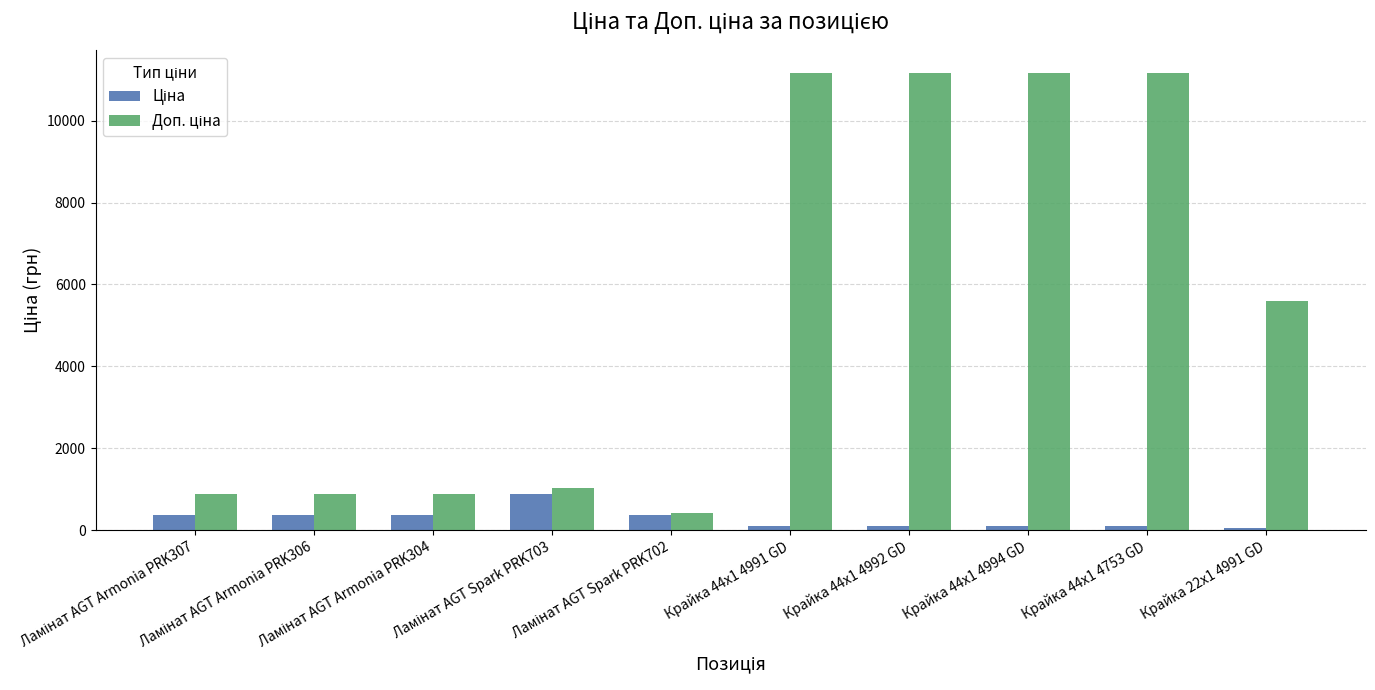

At how many categories does at least one series exceed 8424?

4